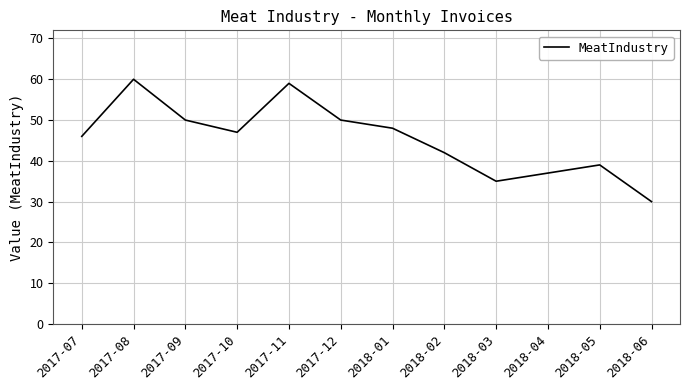

Reading left to right, list all the values displayed in this chart.

2017-07=46	2017-08=60	2017-09=50	2017-10=47	2017-11=59	2017-12=50	2018-01=48	2018-02=42	2018-03=35	2018-04=37	2018-05=39	2018-06=30